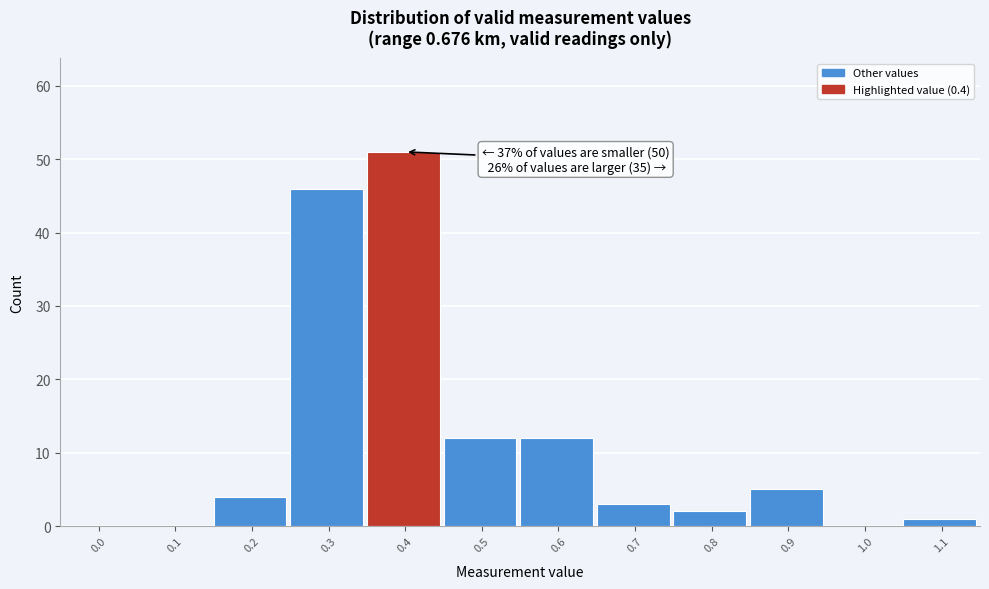

Reading left to right, transcribe all the data shown in this chart.

0.0=0	0.1=0	0.2=4	0.3=46	0.4=51	0.5=12	0.6=12	0.7=3	0.8=2	0.9=5	1.0=0	1.1=1